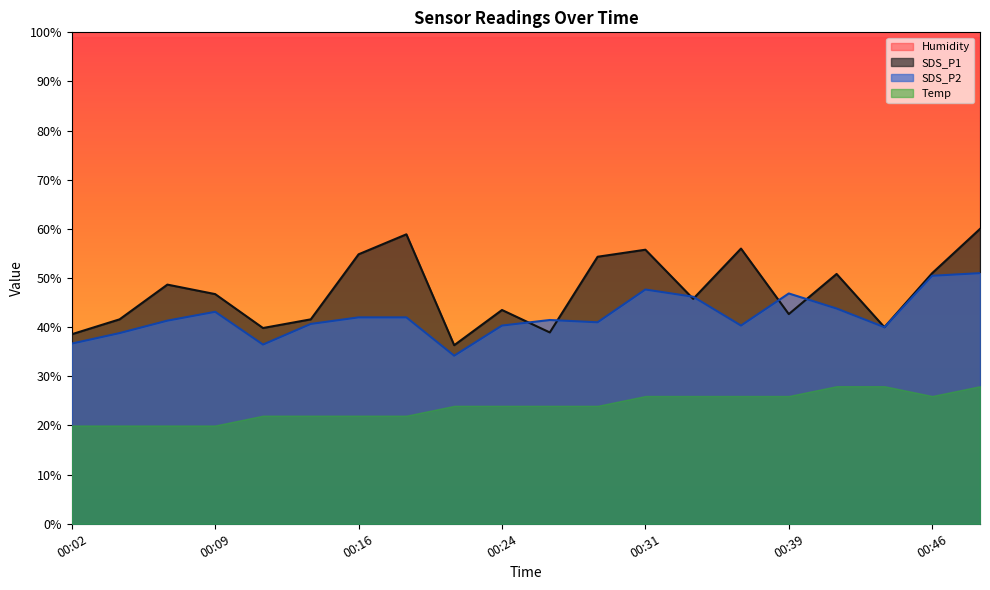

True or false: SDS_P2 has more than 0 interior local peaks.

True